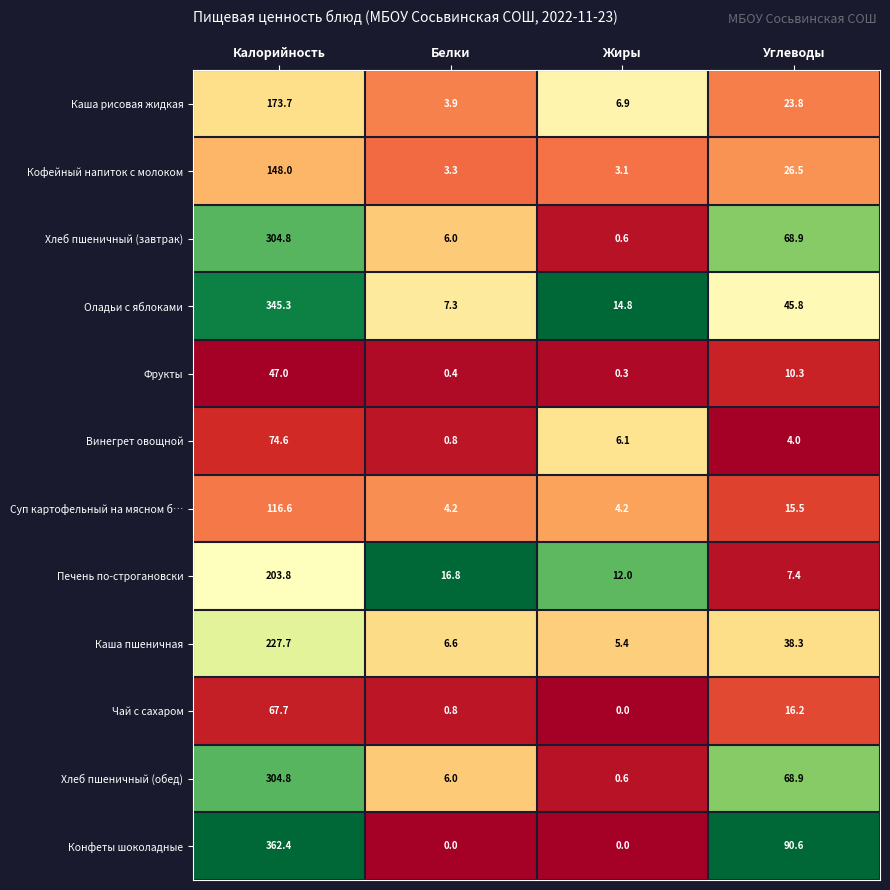

Rank the categories by Хлеб пшеничный (завтрак) value from lowest to highest.

Жиры, Белки, Углеводы, Калорийность